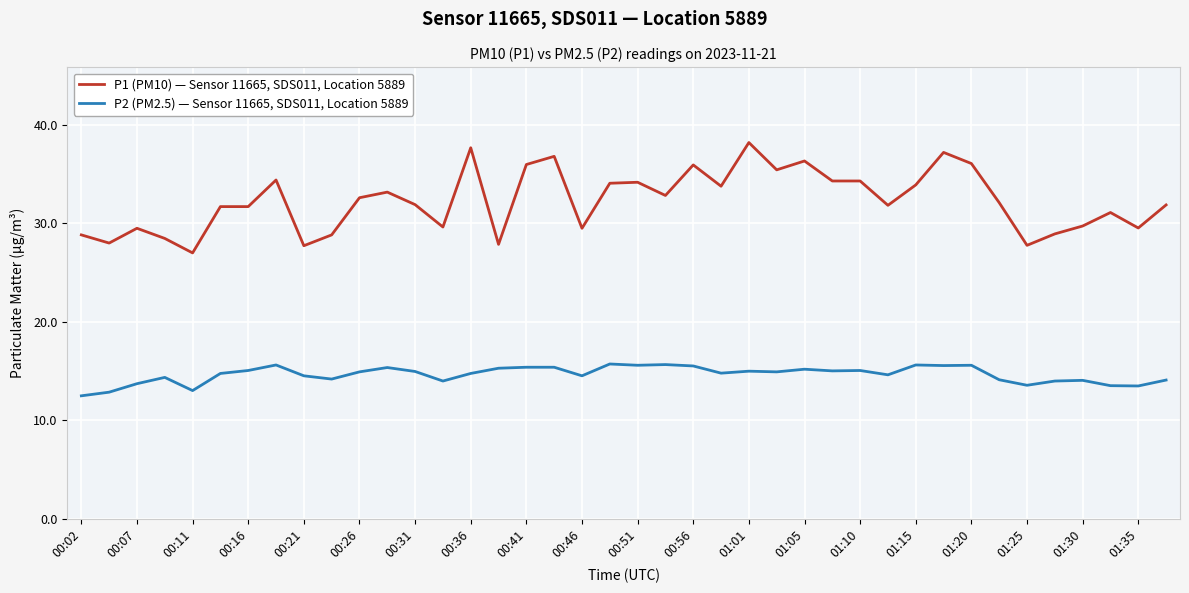

List the series in order of their peak value, highest first.

P1 (PM10) — Sensor 11665, SDS011, Location 5889, P2 (PM2.5) — Sensor 11665, SDS011, Location 5889